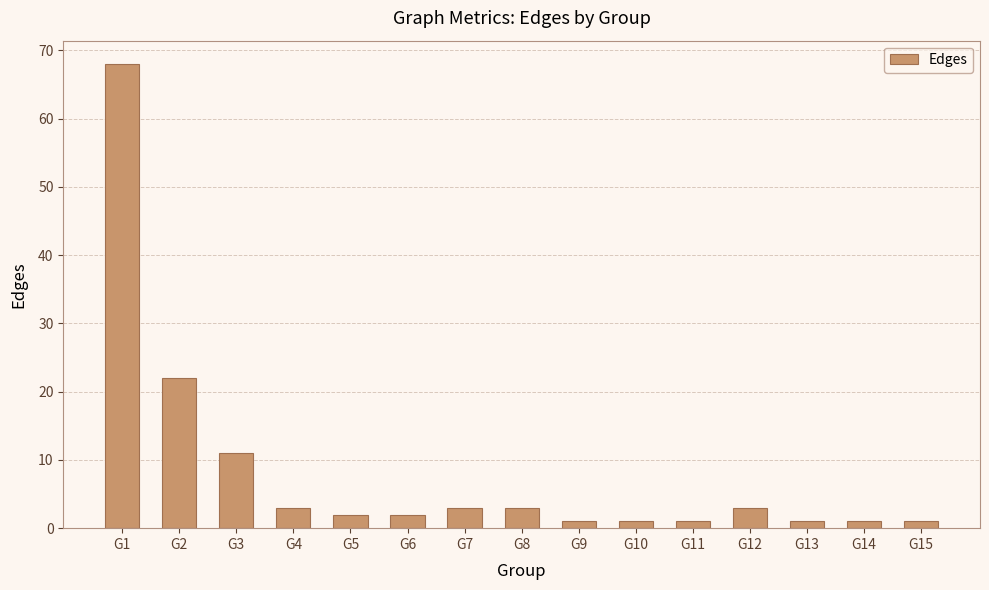

Which label corresponds to the largest value in the chart?

G1